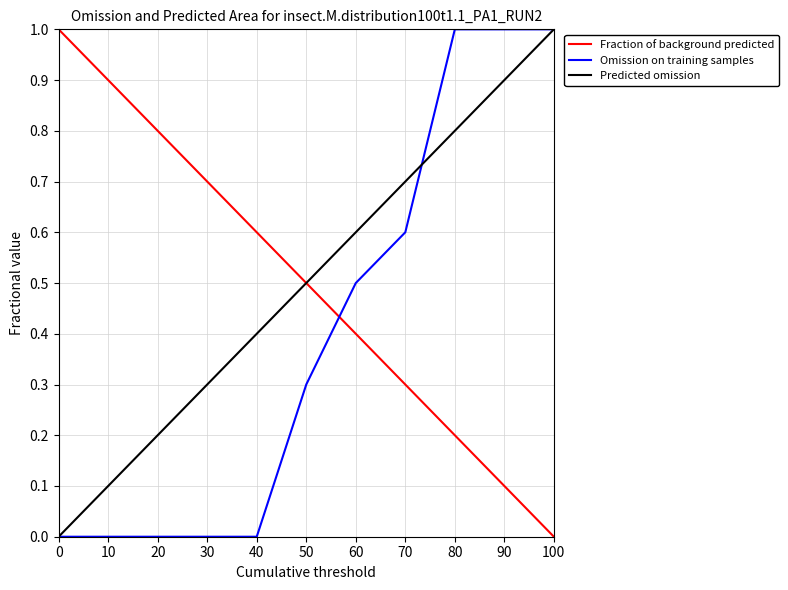

At 10, list the series in order from largest to smallest.

Fraction of background predicted, Predicted omission, Omission on training samples